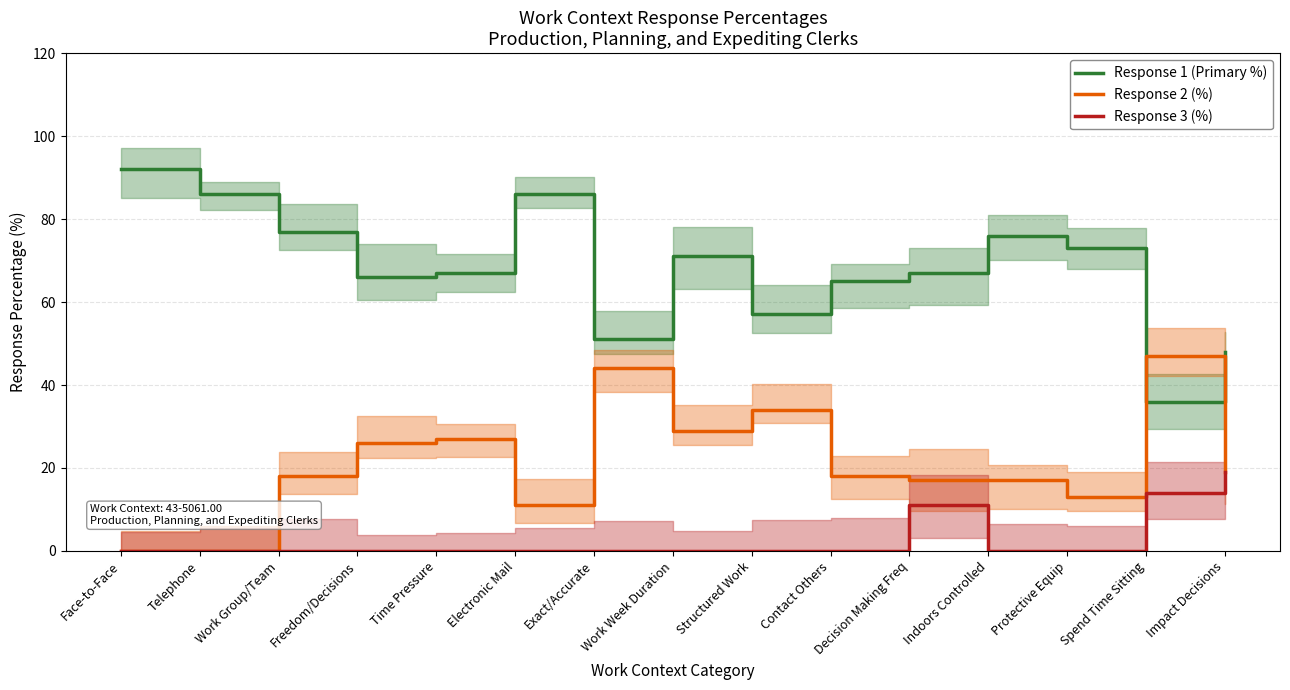

True or false: Face-to-Face Discussions and Response 3 cross at least once.

False